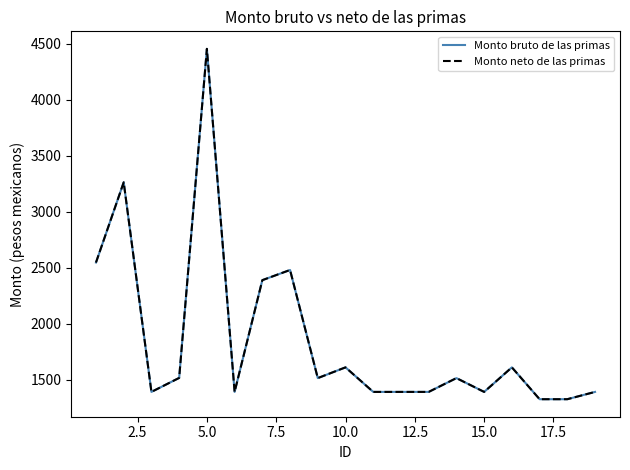

Does the chart display data point markers on the line(s)?

No